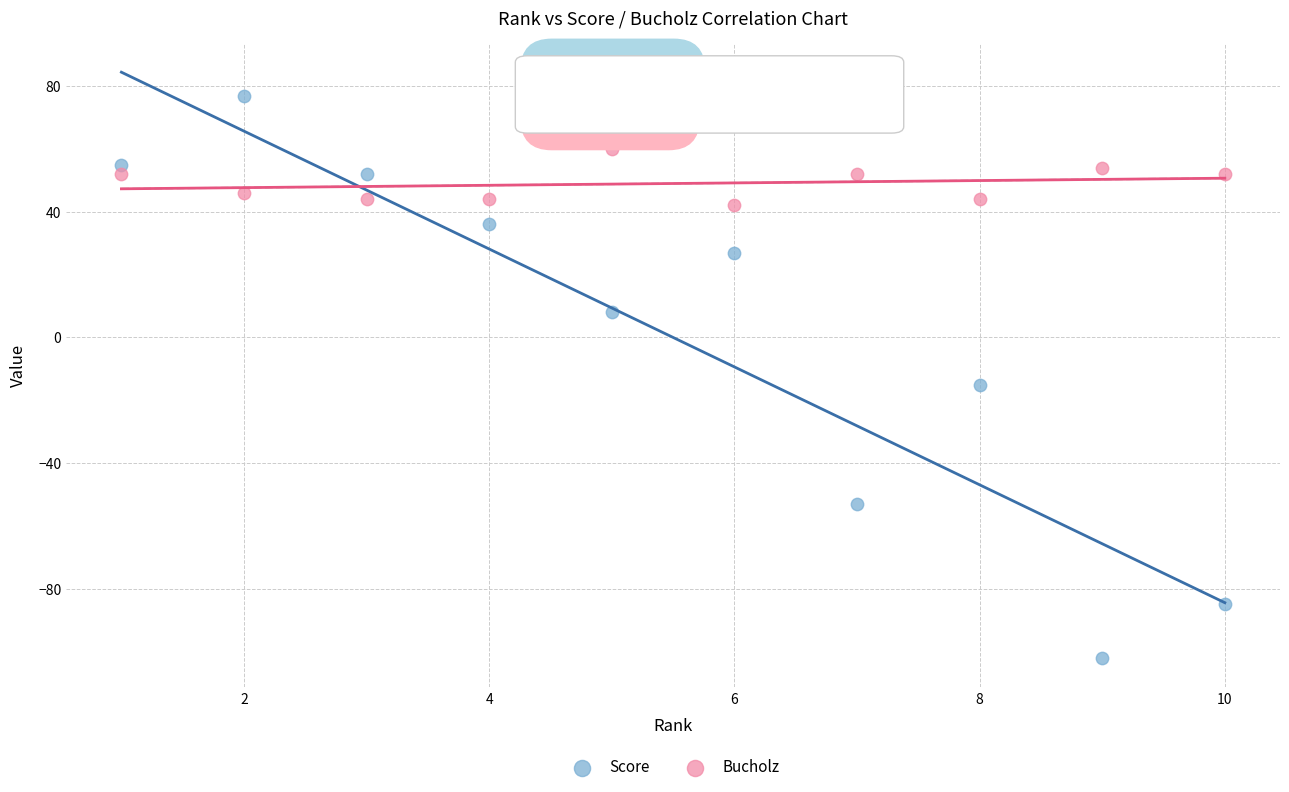

Across all data points, what is the range of Y values (max minus min)?

179